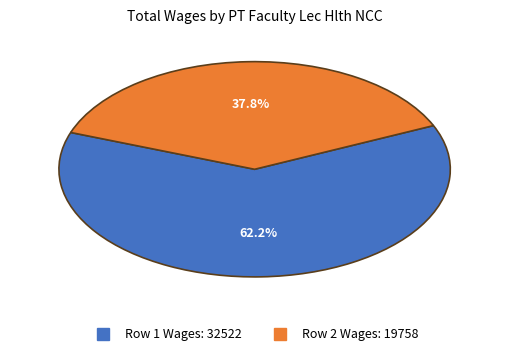

Count the number of slices in the pie.

2